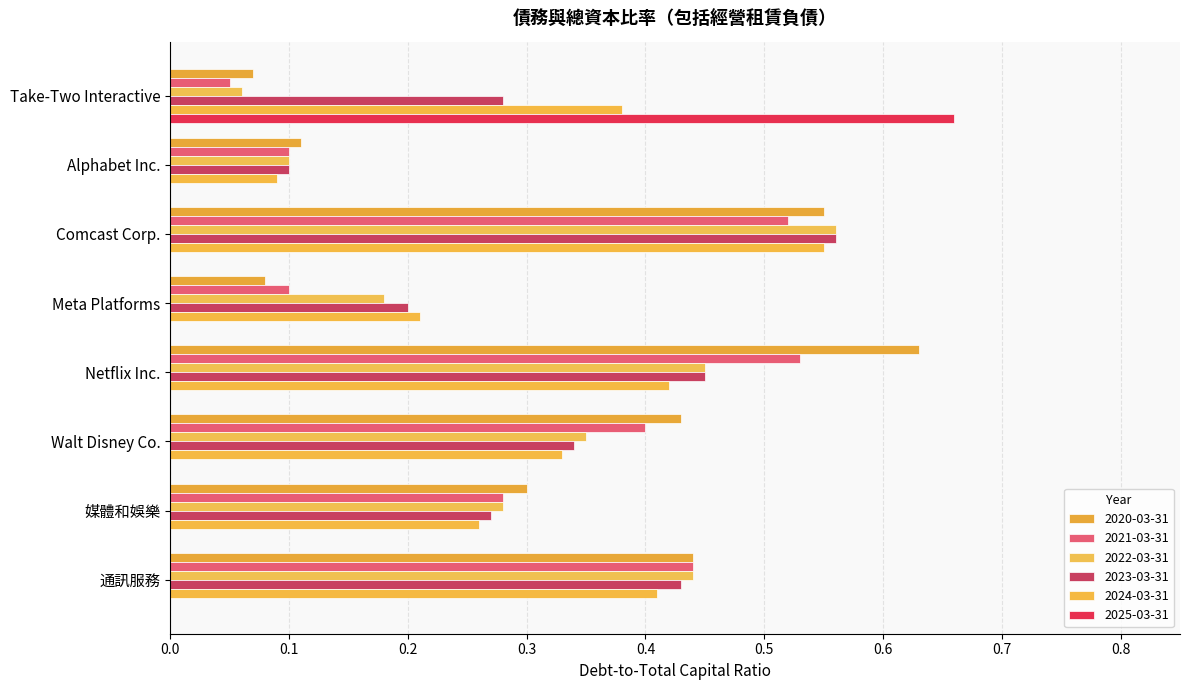

What is the spread (max minus min) of values at 媒體和娛樂?

0.3